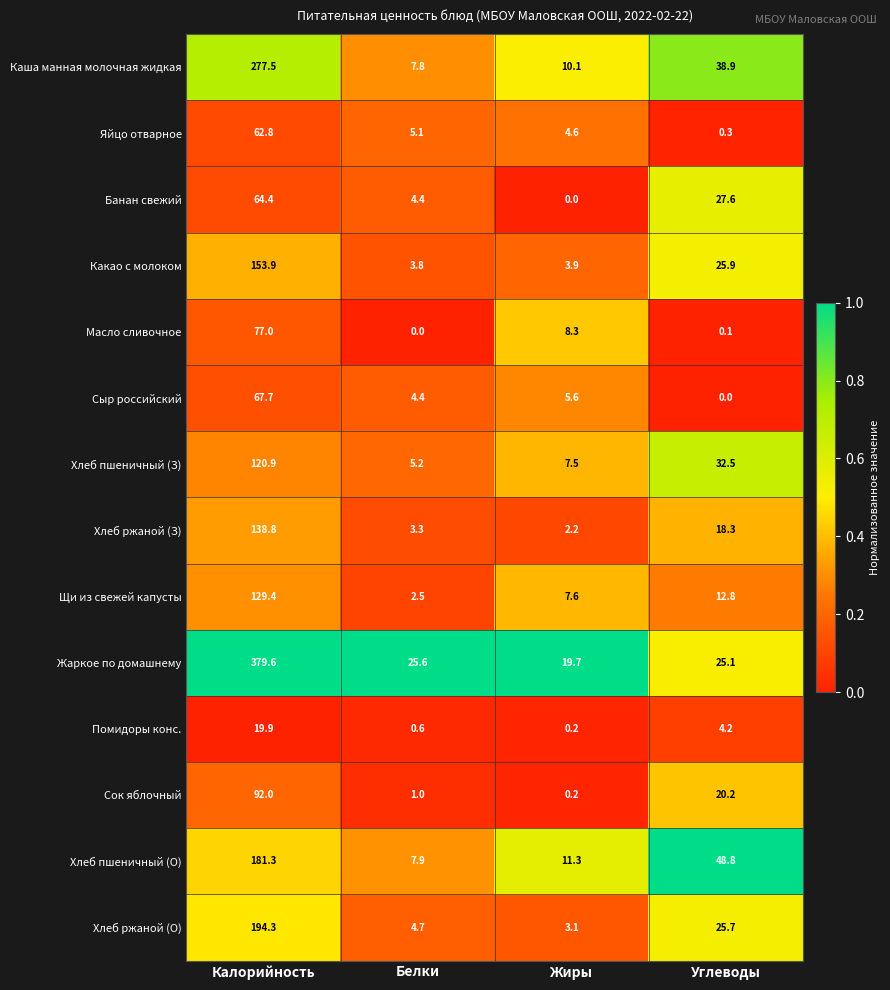

Rank the series by their maximum value, from lowest to highest.

Помидоры конс., Яйцо отварное, Банан свежий, Сыр российский, Масло сливочное, Сок яблочный, Хлеб пшеничный (З), Щи из свежей капусты, Хлеб ржаной (З), Какао с молоком, Хлеб пшеничный (О), Хлеб ржаной (О), Каша манная молочная жидкая, Жаркое по домашнему